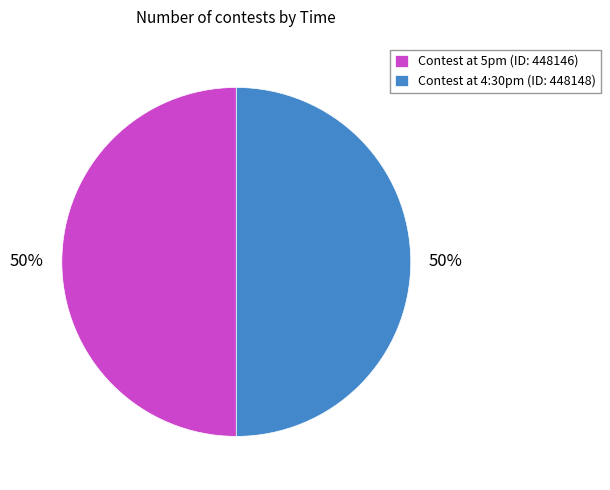

How many segments does this pie chart have?

2